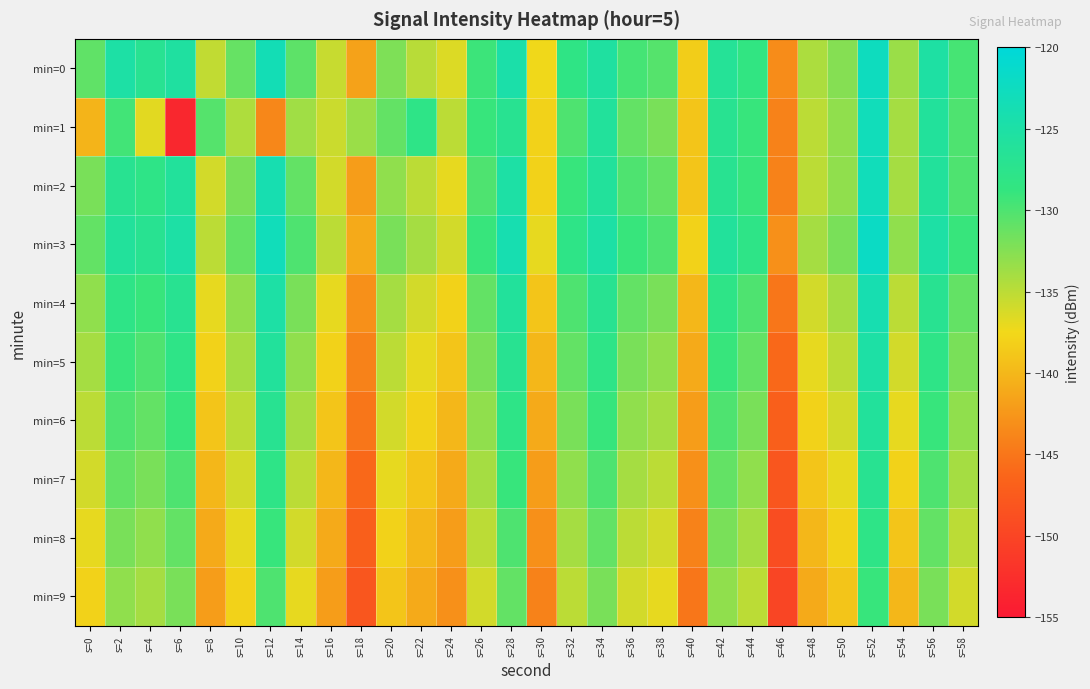

At which category does the chart reach its peak across all series?

s=52